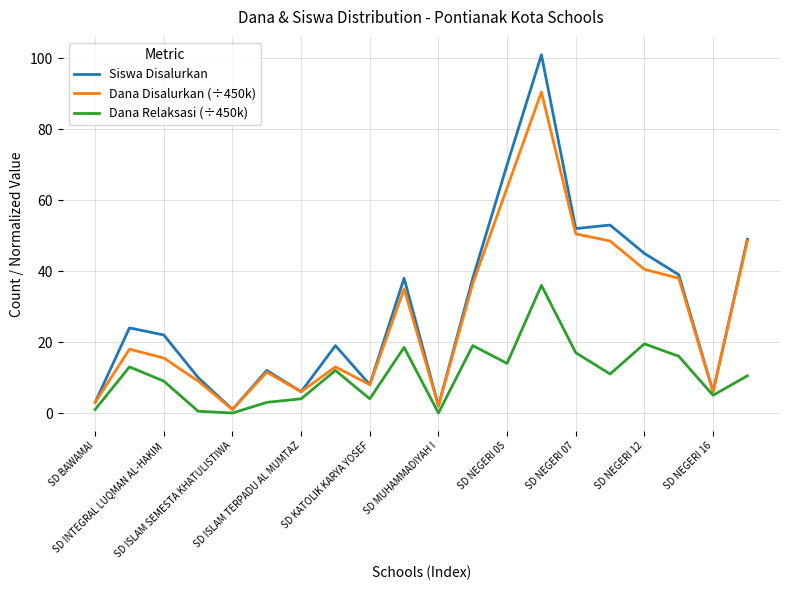

Which series has the largest range (max minus min)?

Siswa Disalurkan